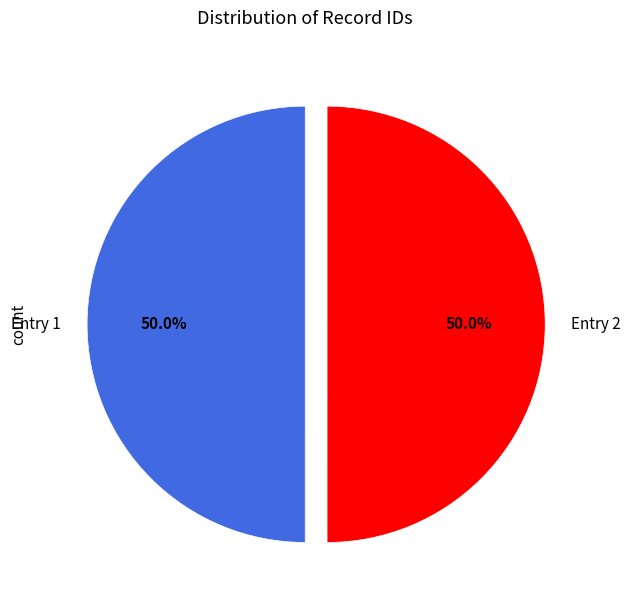

Combined, what portion of the pie is Entry 1 and Entry 2?

100.0%